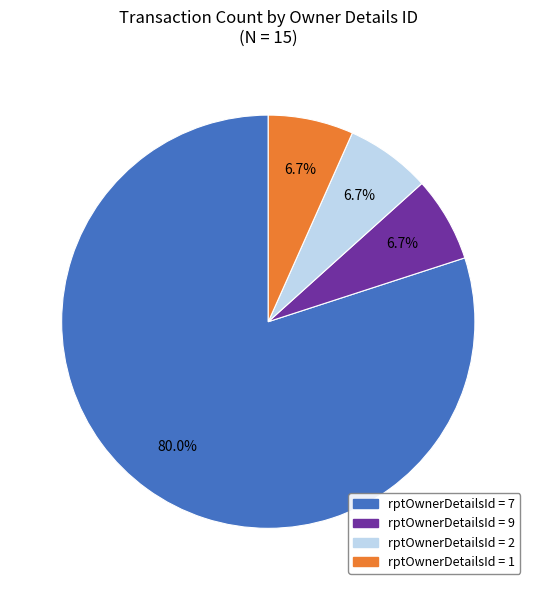

Is there any slice that represents more than half of the pie?

Yes